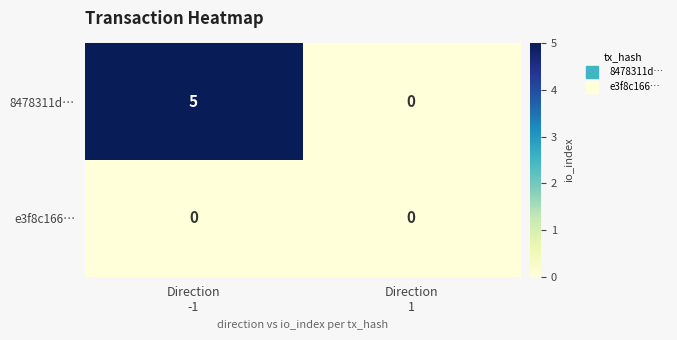

Which category has the highest value across all series?

Direction
-1